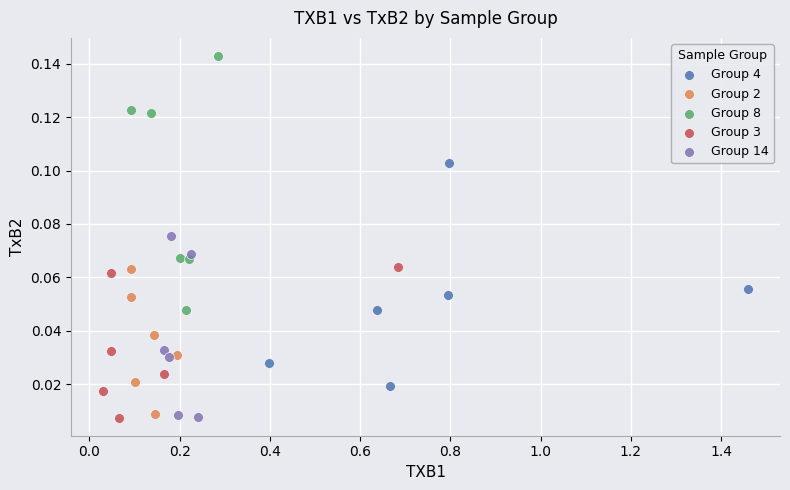

Which series has the widest spread of Y values?

Group 8